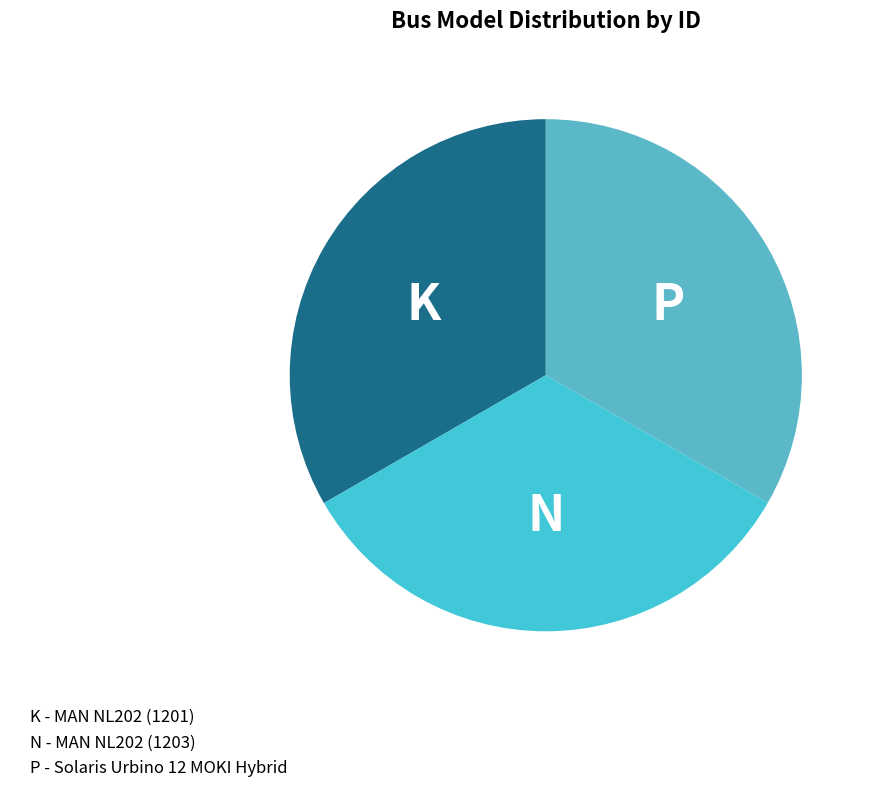

How many slices are in this pie chart?

3